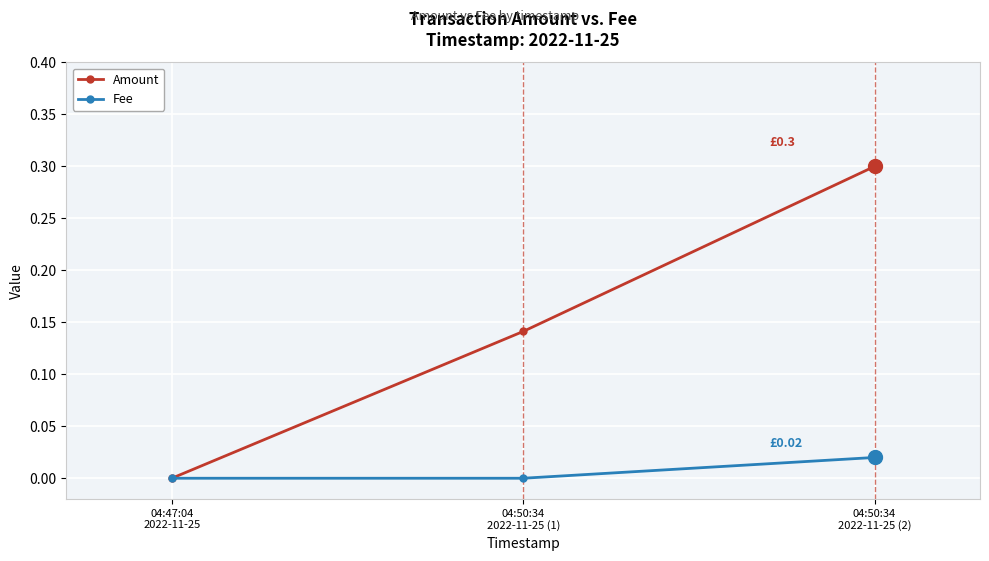

Which series has the largest total across all categories?

Amount